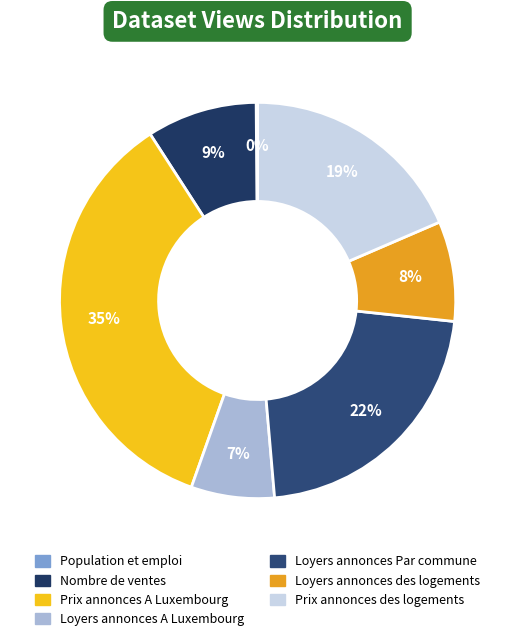

Is Loyers annonces des logements the majority of the pie?

No